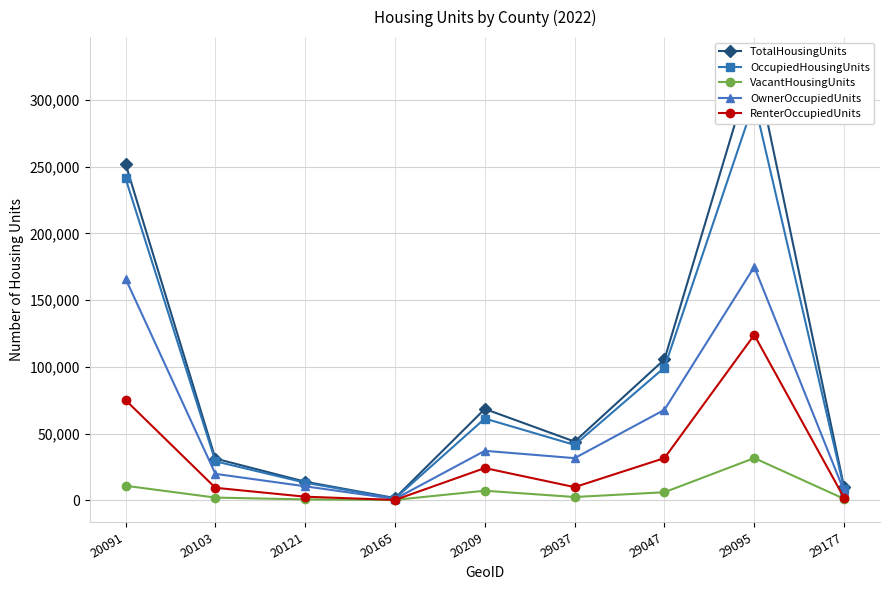

Reading right to left, extract all data points from this chart.

TotalHousingUnits: 9878	330584	105571	44013	68482	1683	13939	31280	252108
OccupiedHousingUnits: 8773	298908	99501	41524	61282	1344	13239	29226	241191
VacantHousingUnits: 1105	31676	6070	2489	7200	339	700	2054	10917
OwnerOccupiedUnits: 6889	174963	67850	31622	37097	1035	10508	19837	166087
RenterOccupiedUnits: 1884	123945	31651	9902	24185	309	2731	9389	75104